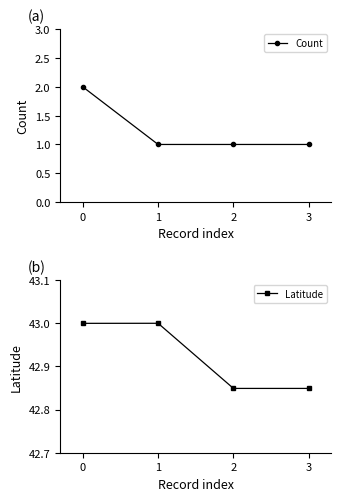

What is the minimum value for Count?

1